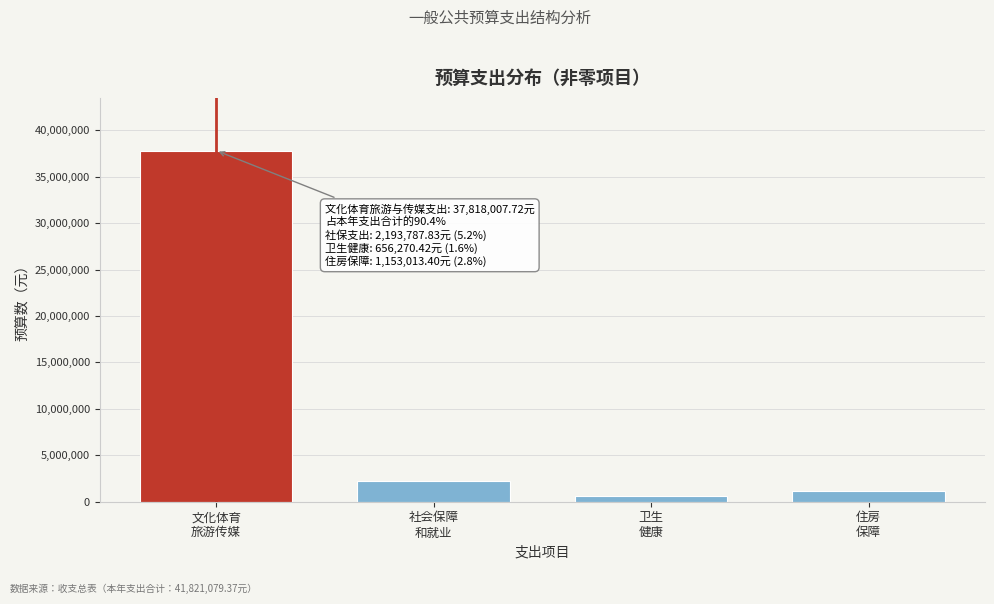

Reading right to left, list all the values displayed in this chart.

1153013.4	656270.4	2193787.8	37818007.7